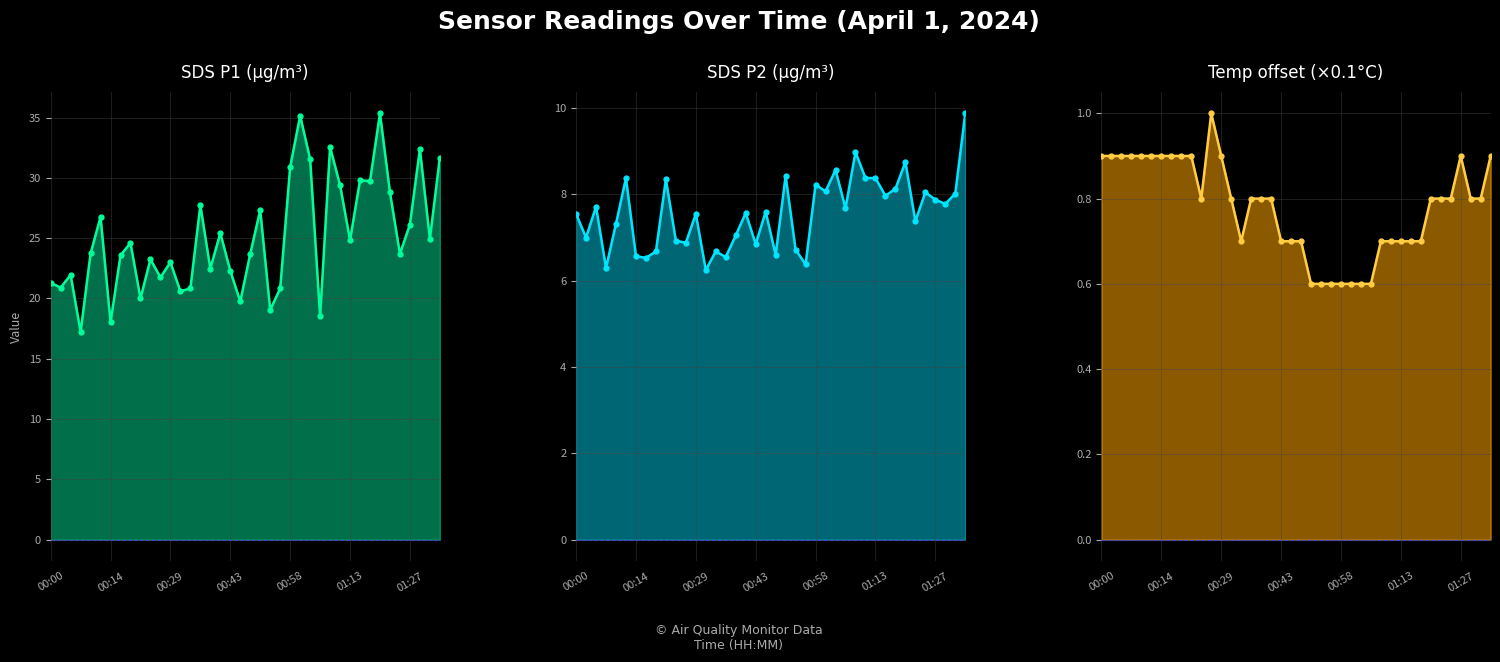

Where is SDS P2 (µg/m³) nearest to the value 8?

38